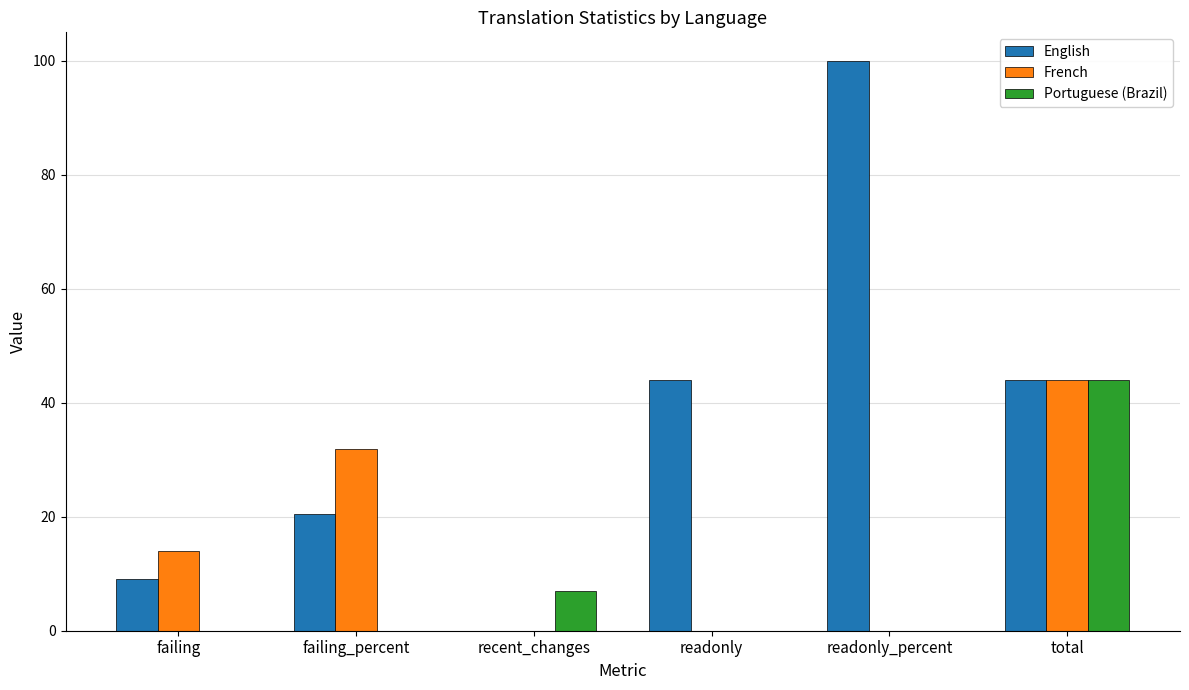

Does the chart contain stacked bars?

No